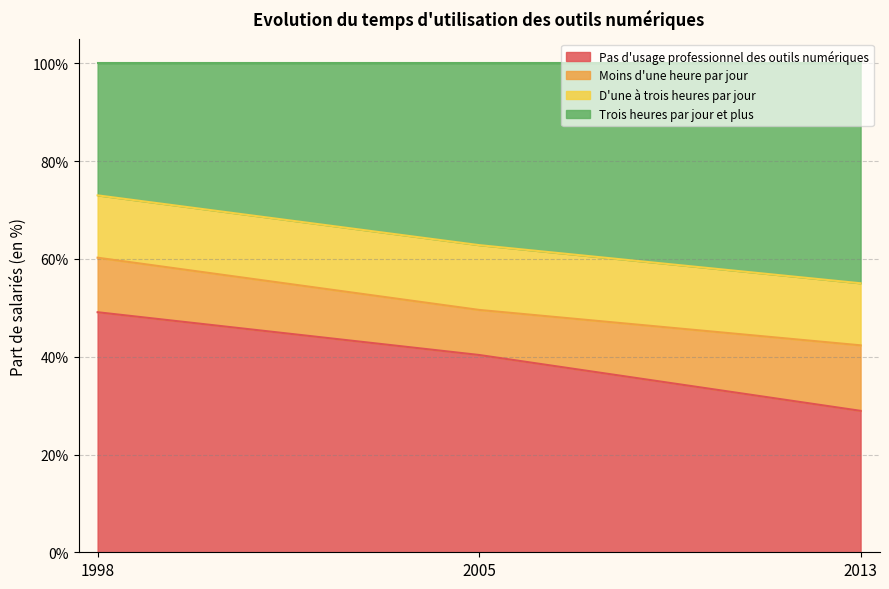

Read the Pas d'usage professionnel des outils numériques value at 2013.

28.9